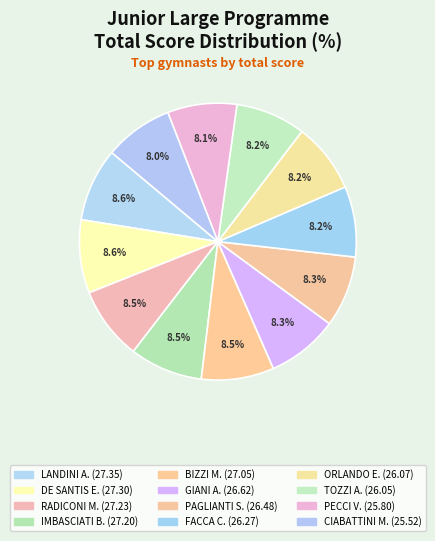

How many slices are in this pie chart?

12